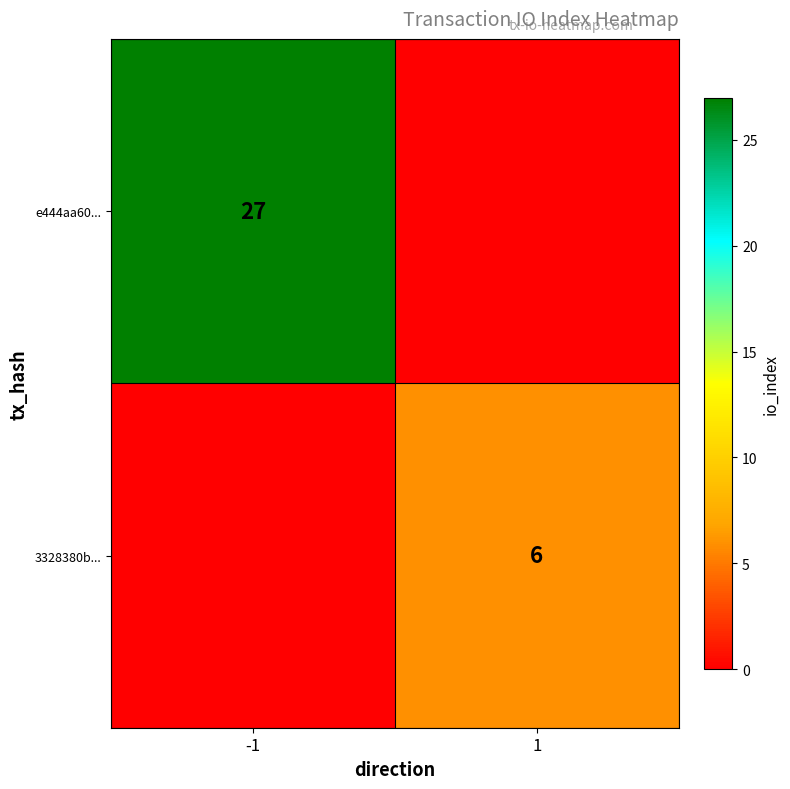

Is the value of 3328380b... at 1 greater than the value of e444aa60... at -1?

No